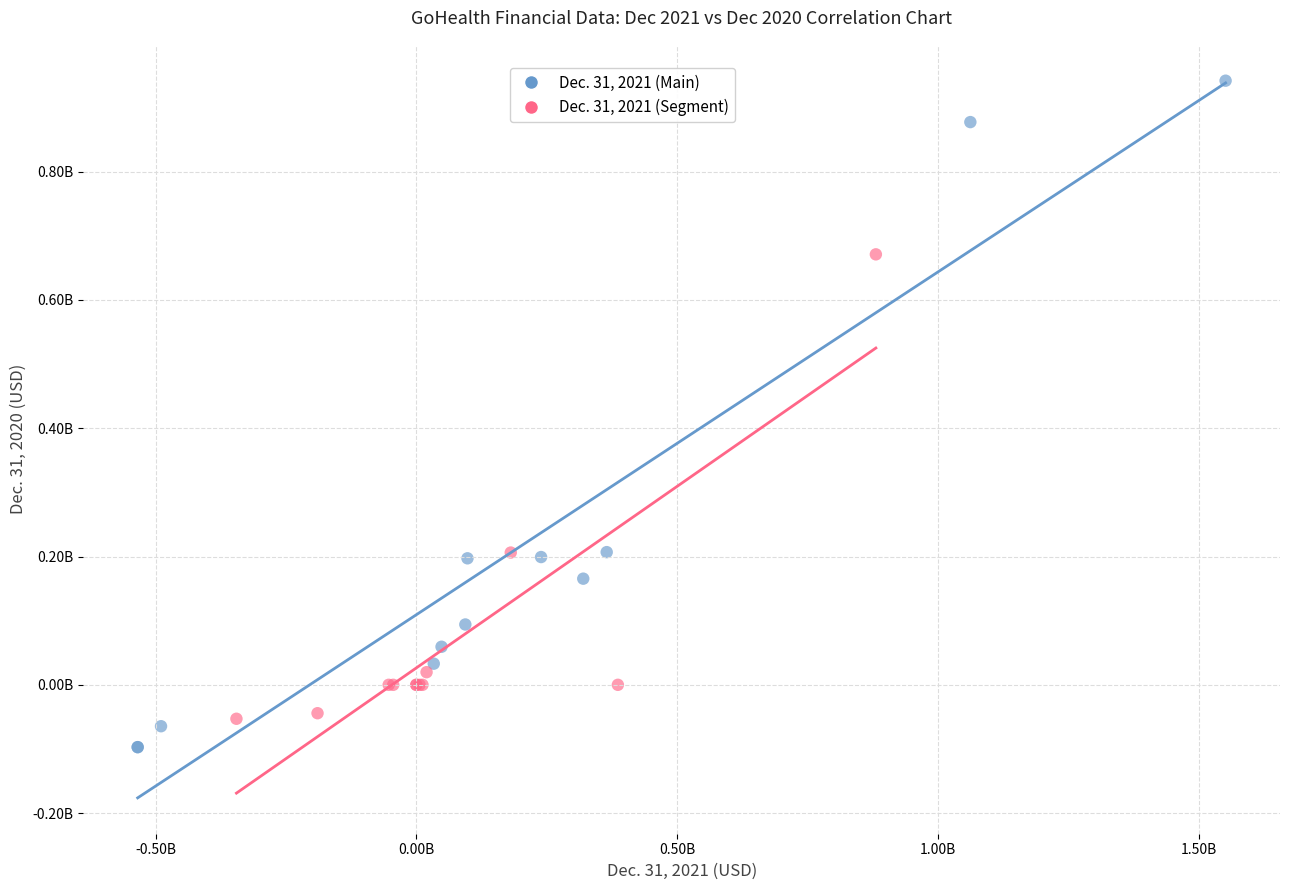

Which series contains the highest Y value?

Dec. 31, 2021 (Main)